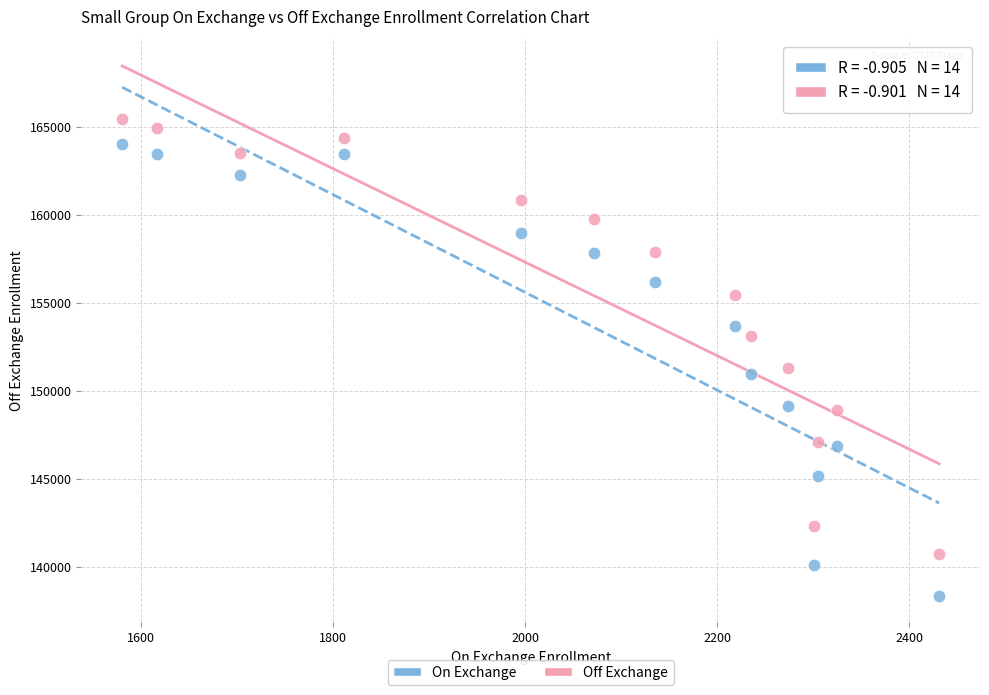

Which series has the widest spread of Y values?

On Exchange